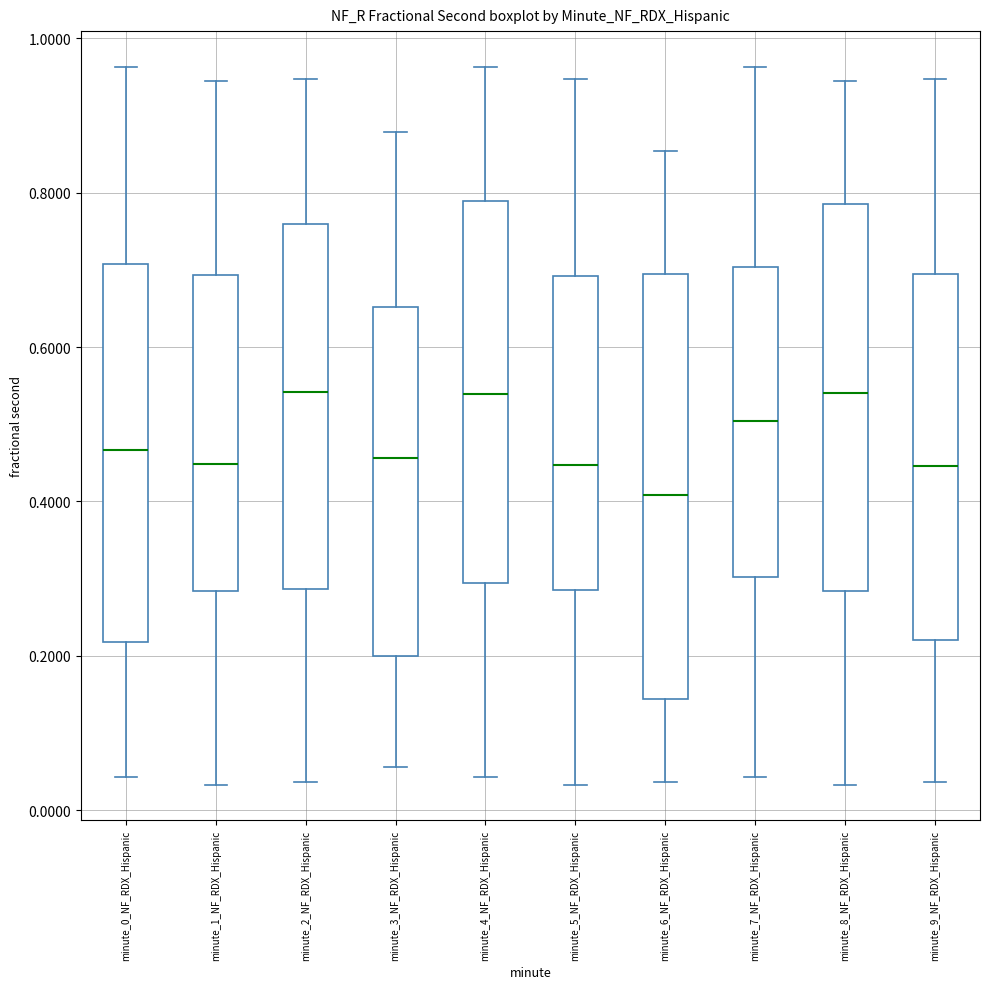

Which box has the lowest median line?

minute_6_NF_RDX_Hispanic